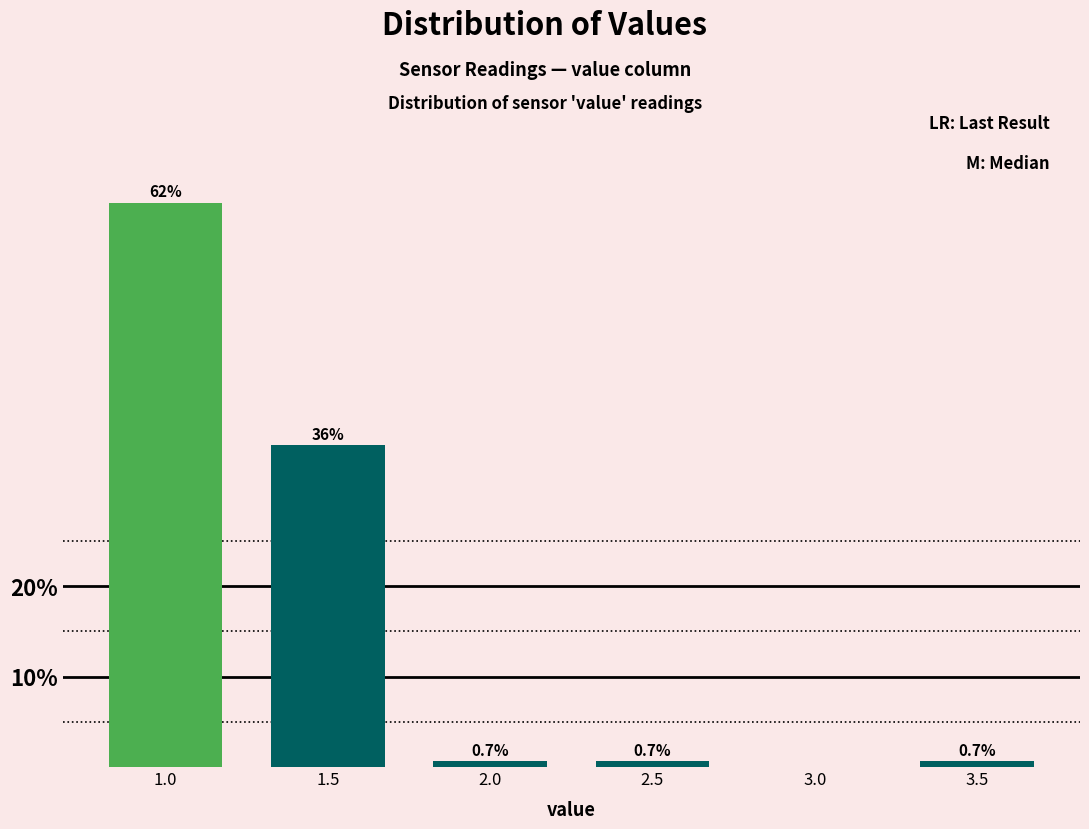

Reading right to left, list all the values displayed in this chart.

3.5=0.7	3.0=0.0	2.5=0.7	2.0=0.7	1.5=35.6	1.0=62.4